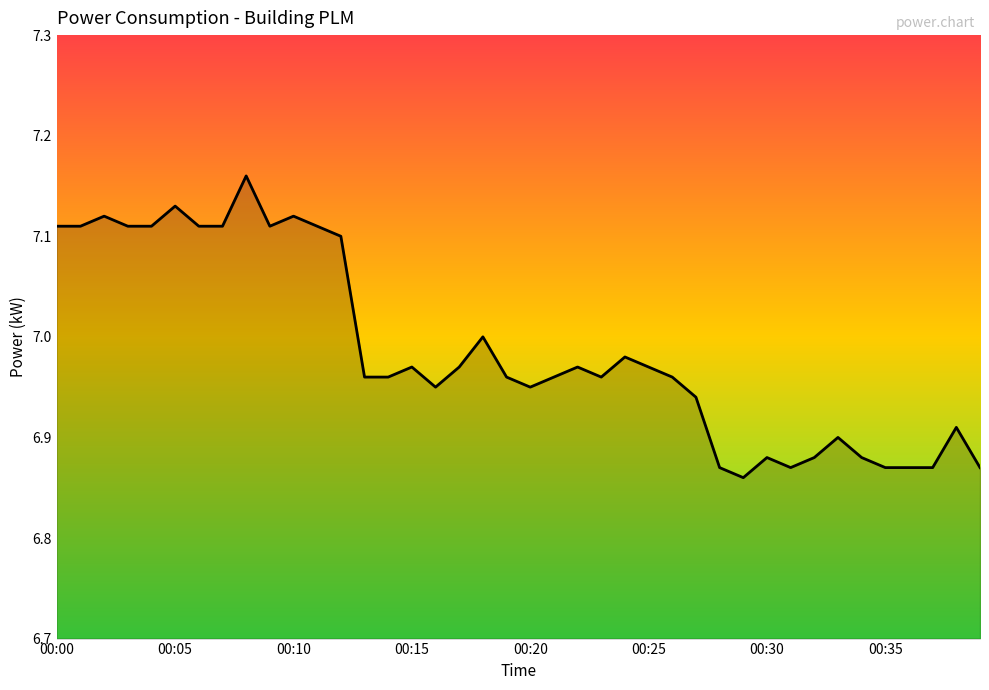

Is this an area chart (filled region under the line)?

Yes